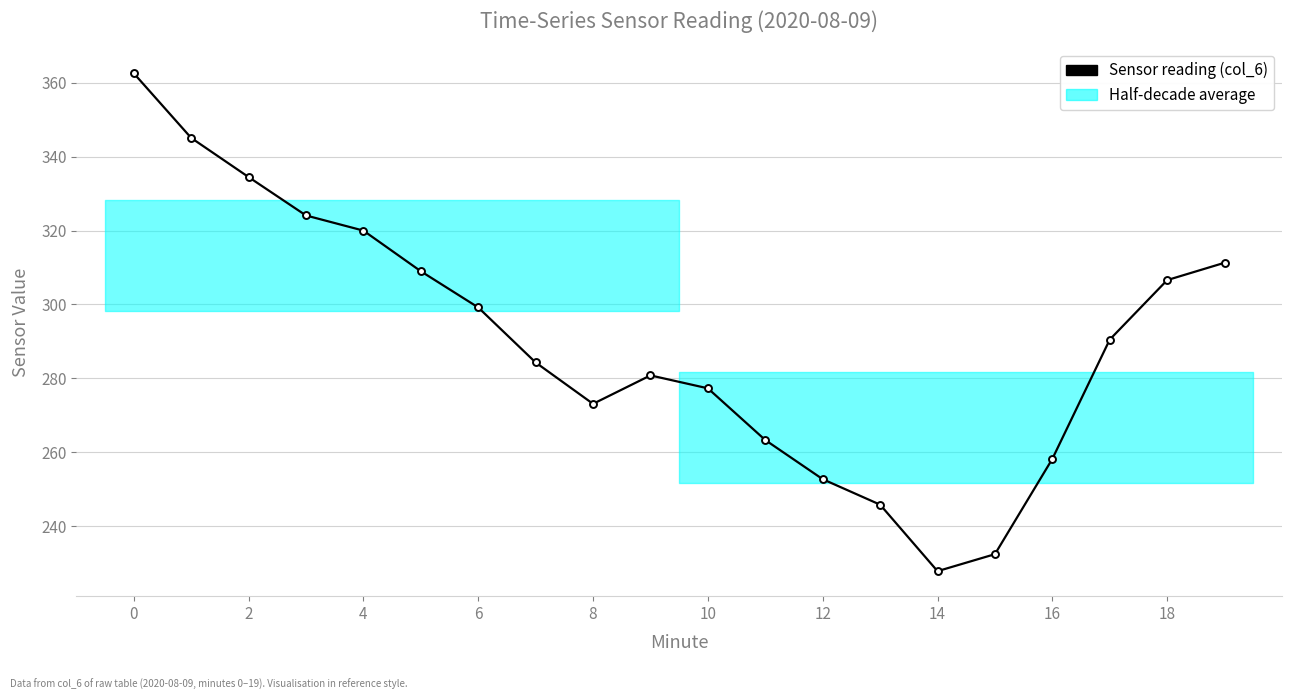

Reading left to right, list all the values displayed in this chart.

362.6	345.1	334.5	324.1	320.0	309.0	299.2	284.3	273.1	280.8	277.3	263.3	252.7	245.8	227.8	232.4	258.2	290.5	306.6	311.3